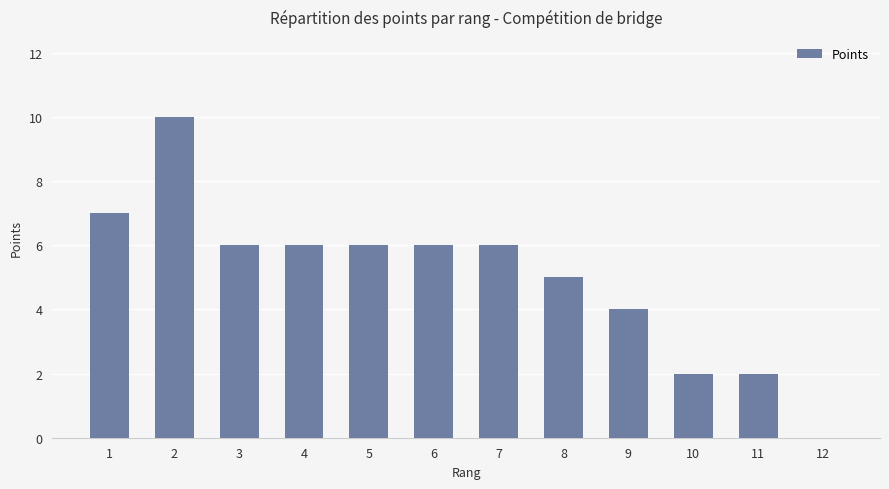

What is the greatest value displayed?

10